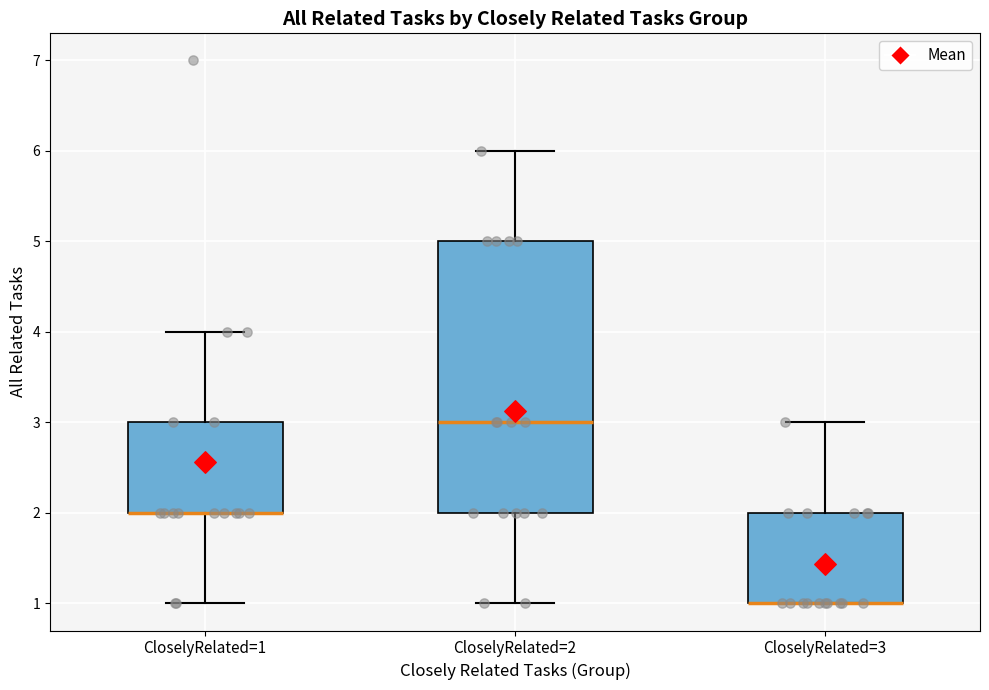

Reading left to right, read every box against the y-axis: the position of its median line, the range the box covers, and the ends of its whiskers. The values are not printed on the chart, so give them approximately, as read against the axis.

CloselyRelated=1: median 2 (drawn on the box's lower edge), box 2 to 3, whiskers 1 to 4
CloselyRelated=2: median 3, box 2 to 5, whiskers 1 to 6
CloselyRelated=3: median 1 (drawn on the box's lower edge), box 1 to 2, whiskers 1 to 3